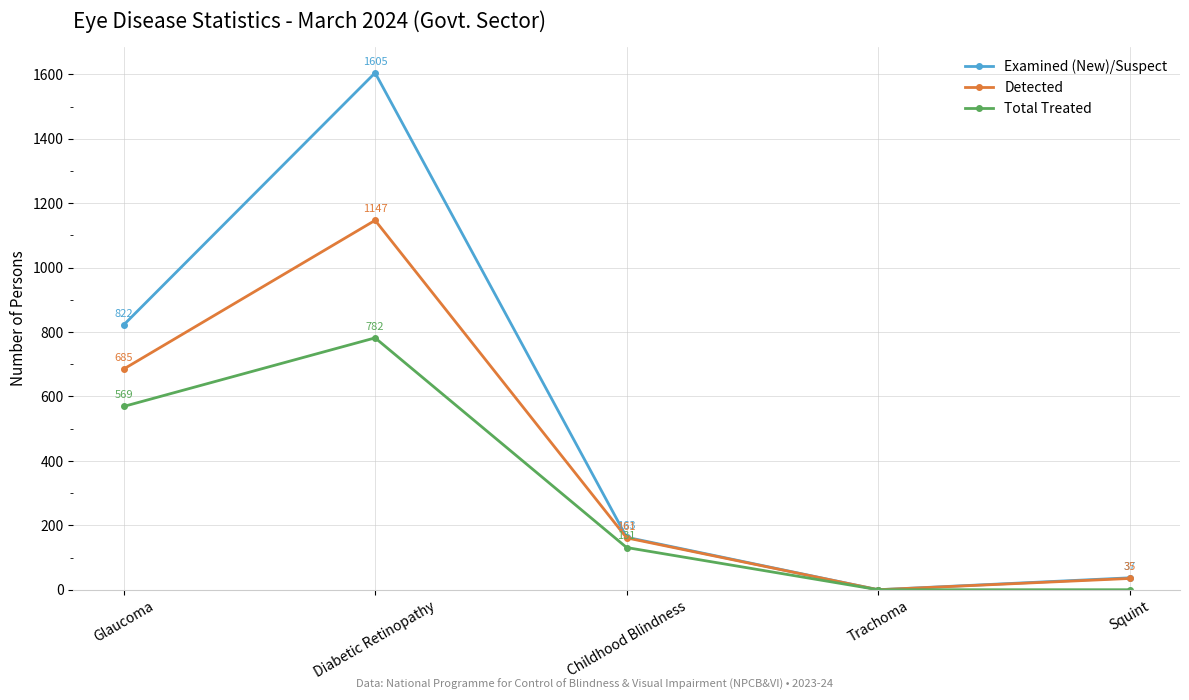

What is the difference between the maximum and minimum values in the Total Treated series?

782